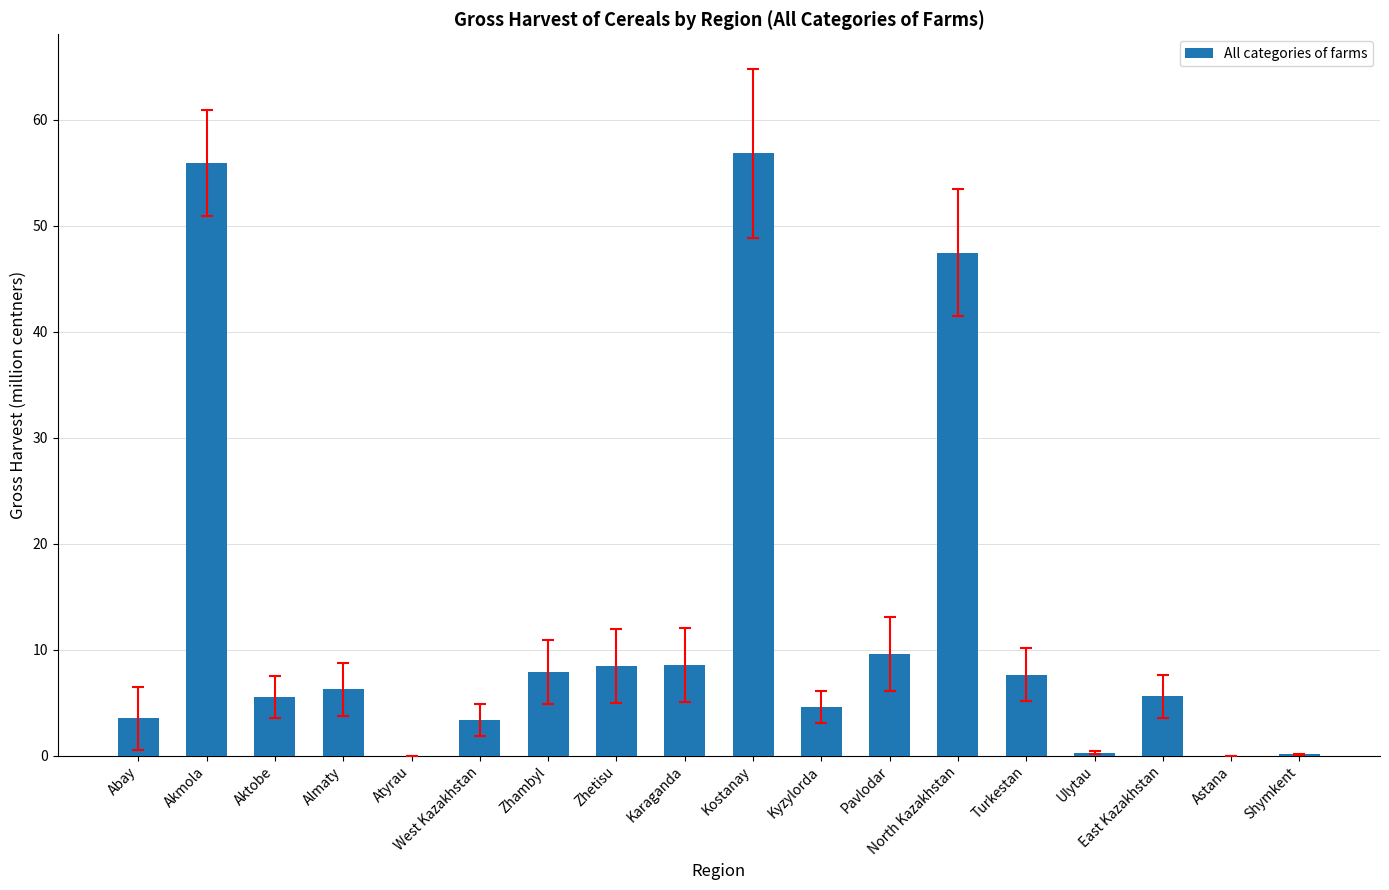

Between Aktobe and Shymkent, which is larger?

Aktobe